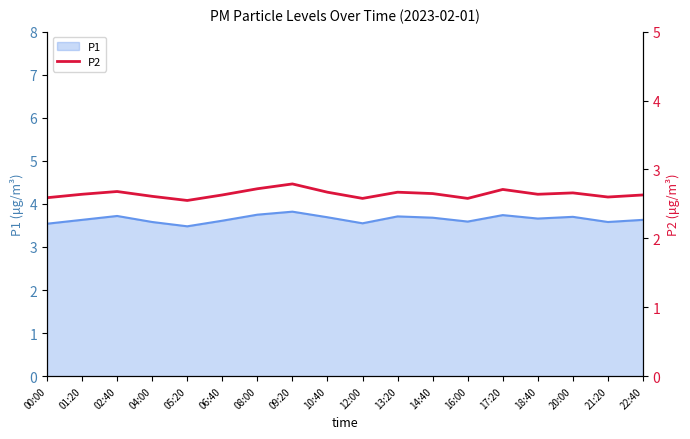

The value of P1 at 20:00 is 3.7. True or false?

True